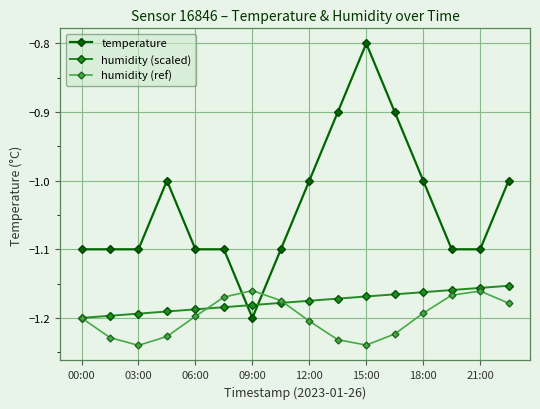

True or false: humidity (ref) and temperature intersect in this chart.

True